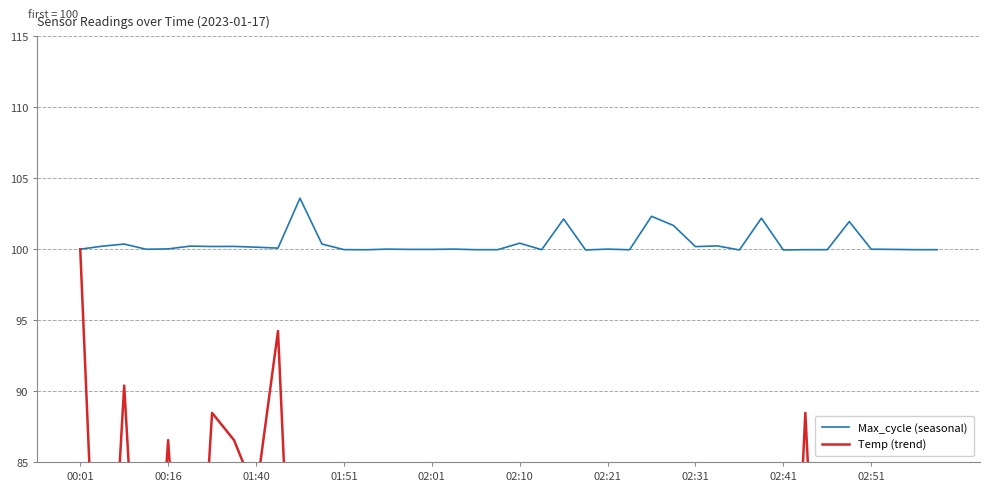

Is it true that Max_cycle (seasonal) equals 101.7 at 27?

True